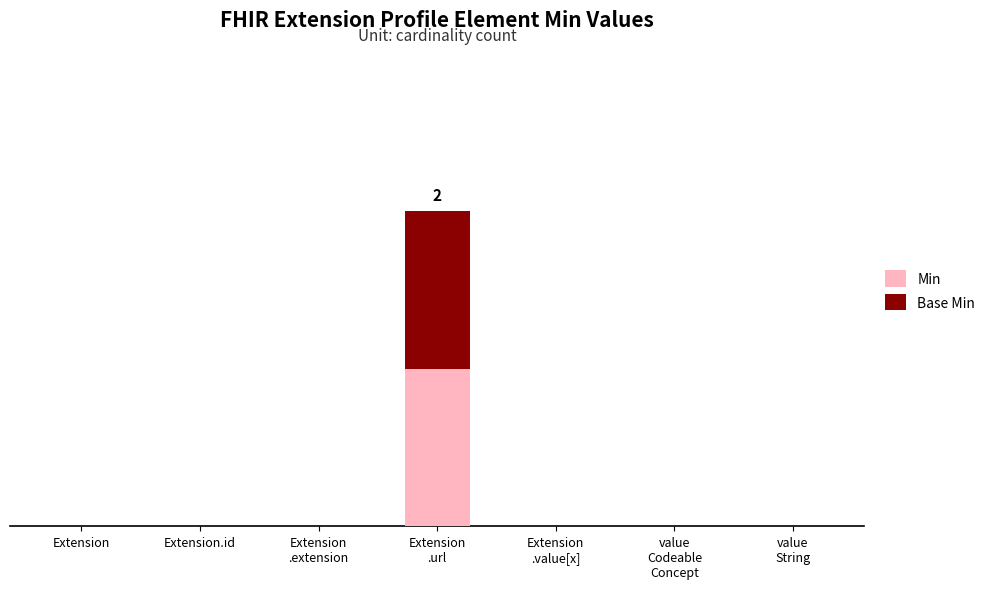

Does the chart contain stacked bars?

Yes